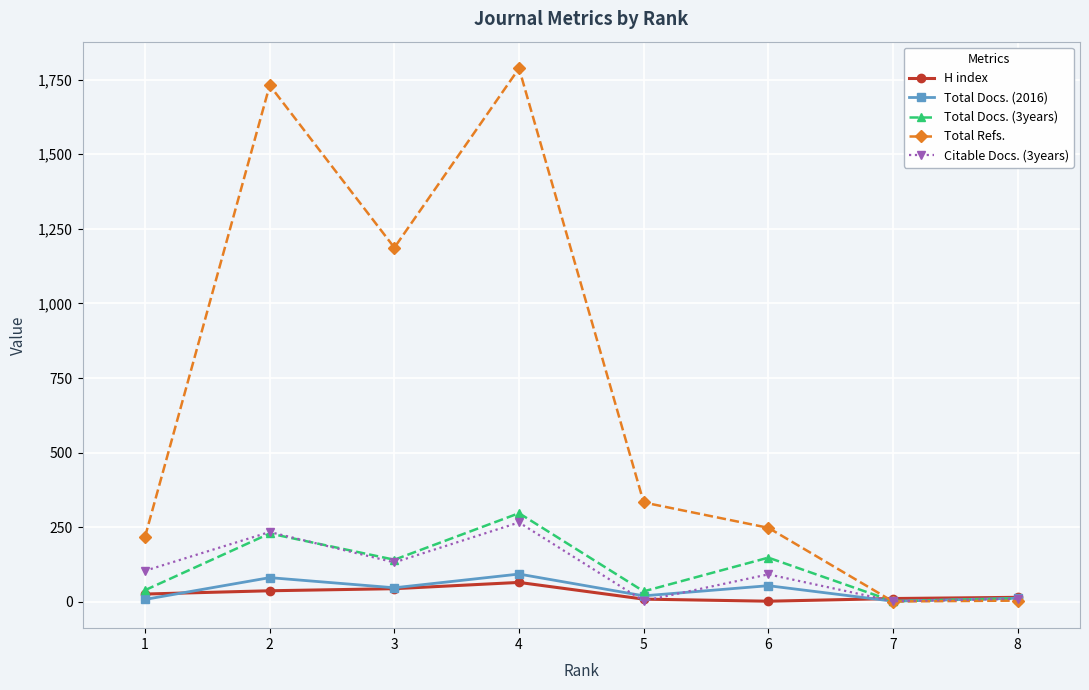

Which series has the largest total across all categories?

Total Refs.